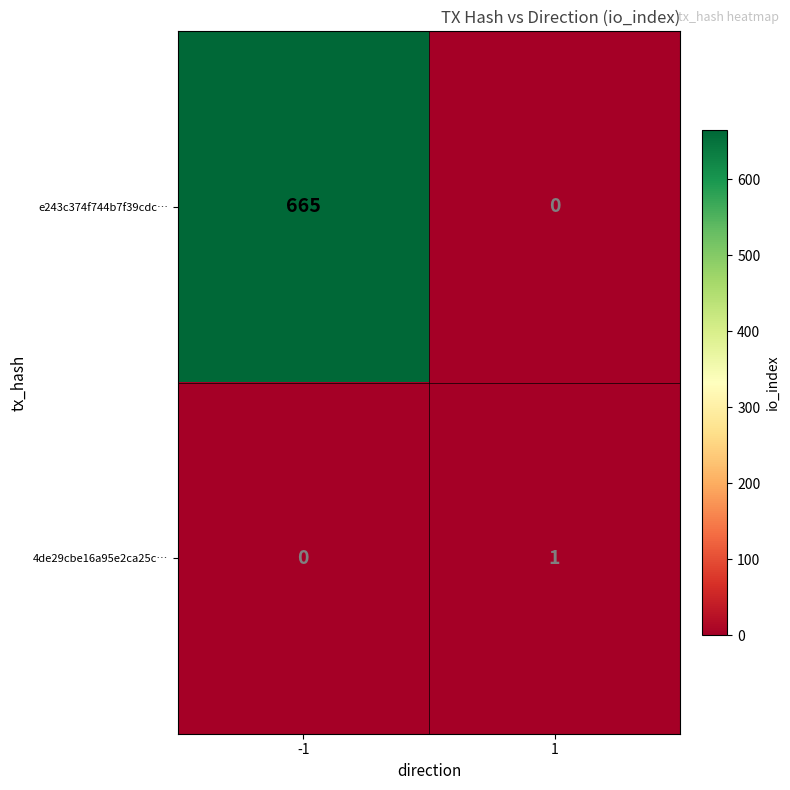

How many positive values does the 4de29cbe16a95e2ca25c… series have?

1